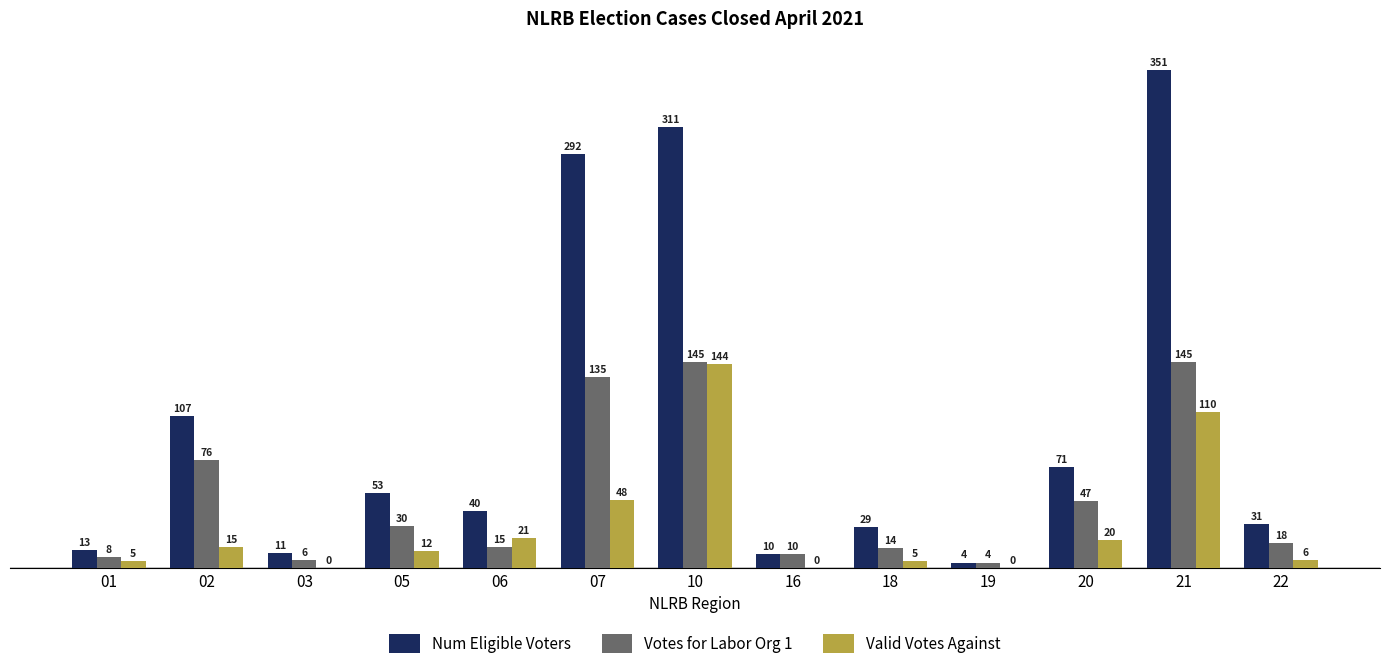

How many groups of bars are there?

13